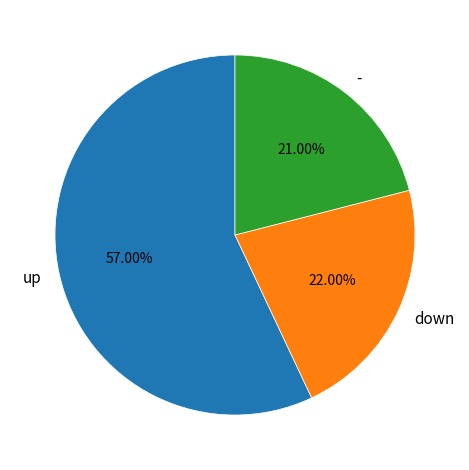

To the nearest percent, what is the difference between the down and up slice percentages?

35%